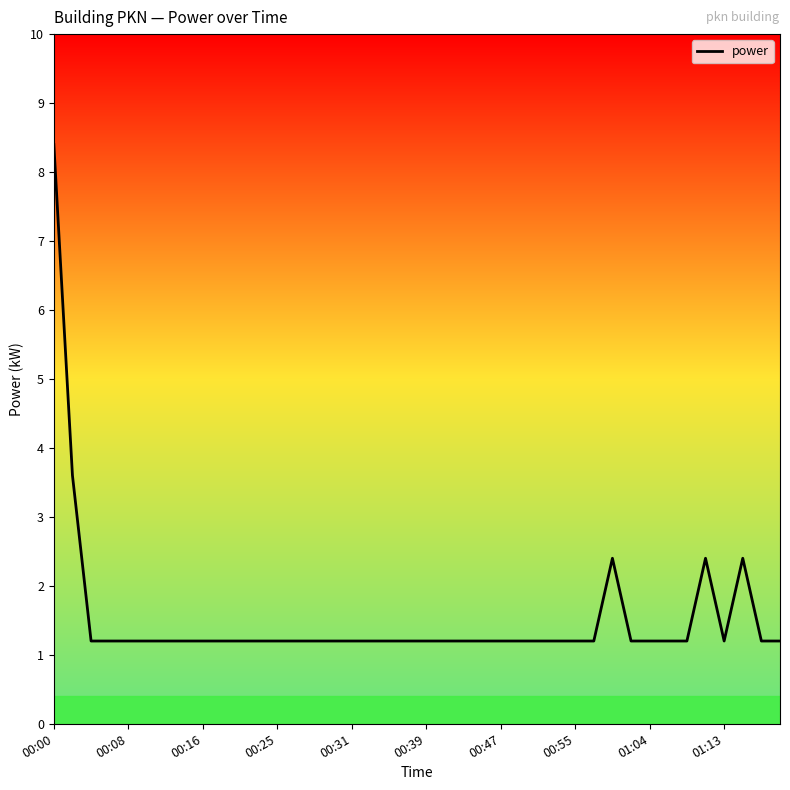

What is the maximum value shown in the chart?

8.4